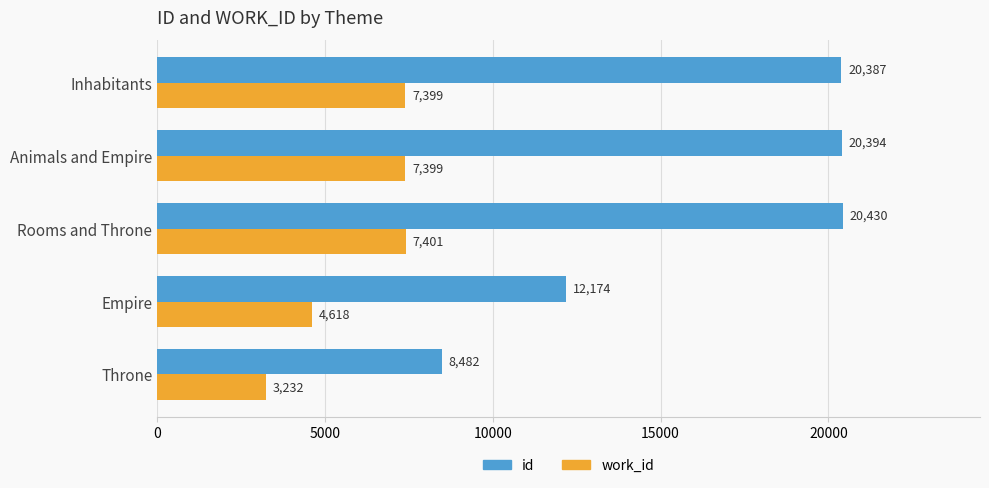

What is the sum of all work_id values?

30049